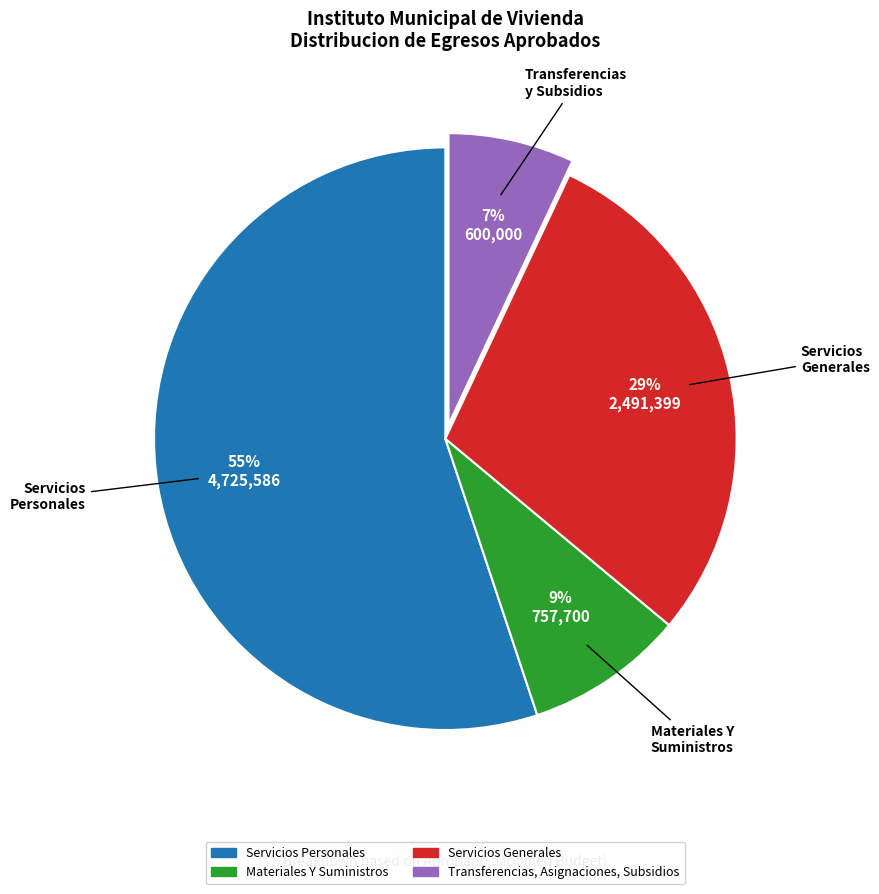

Combined, do Transferencias, Asignaciones, Subsidios and Servicios Generales account for over 50%?

No